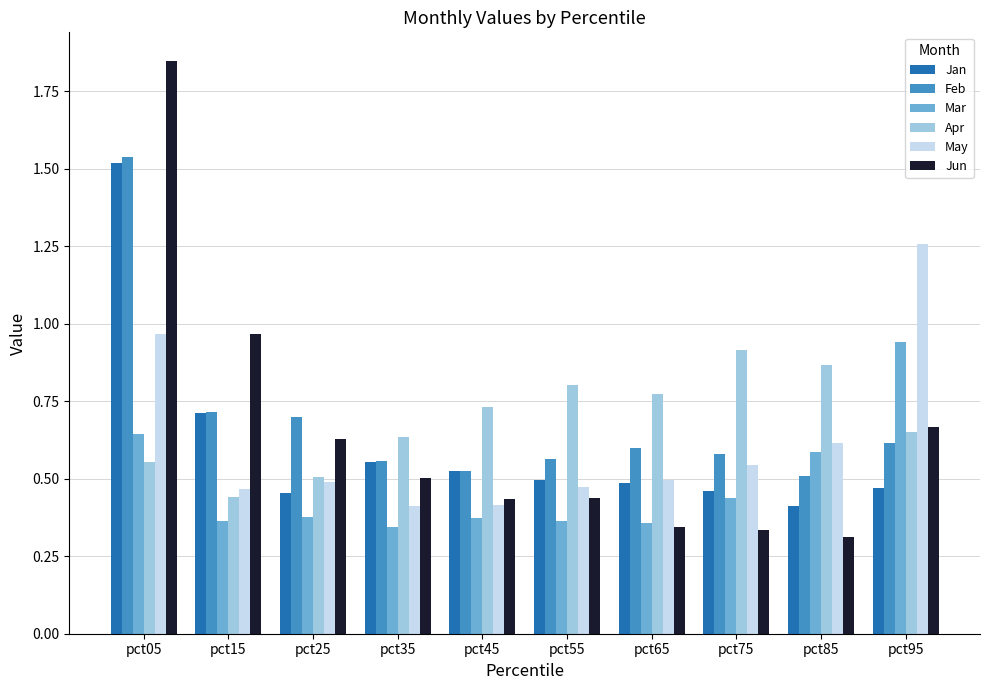

The Feb series shows 0.7 at pct45. True or false?

False